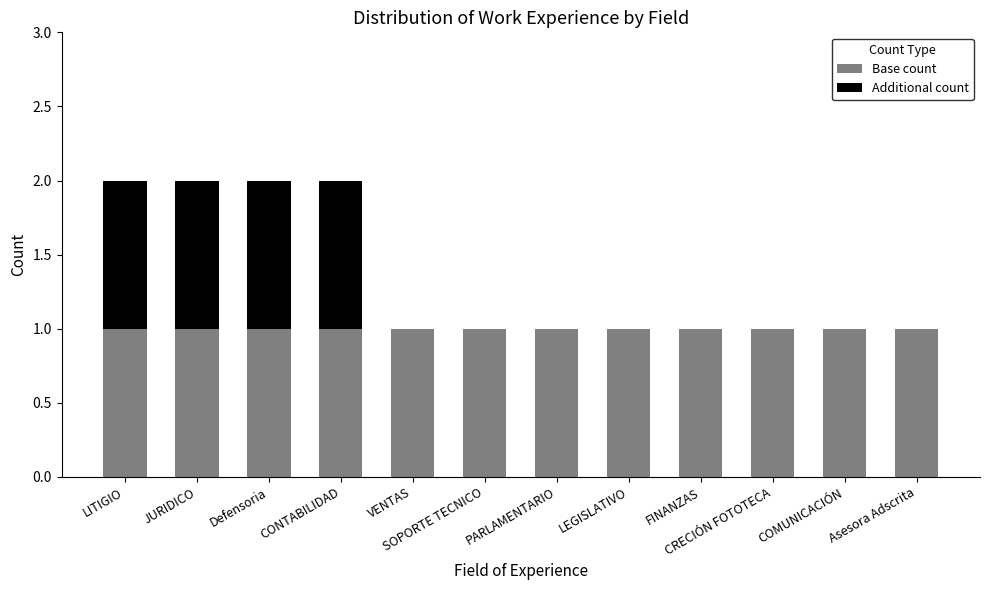

What is the approximate value of Base count at VENTAS?

1